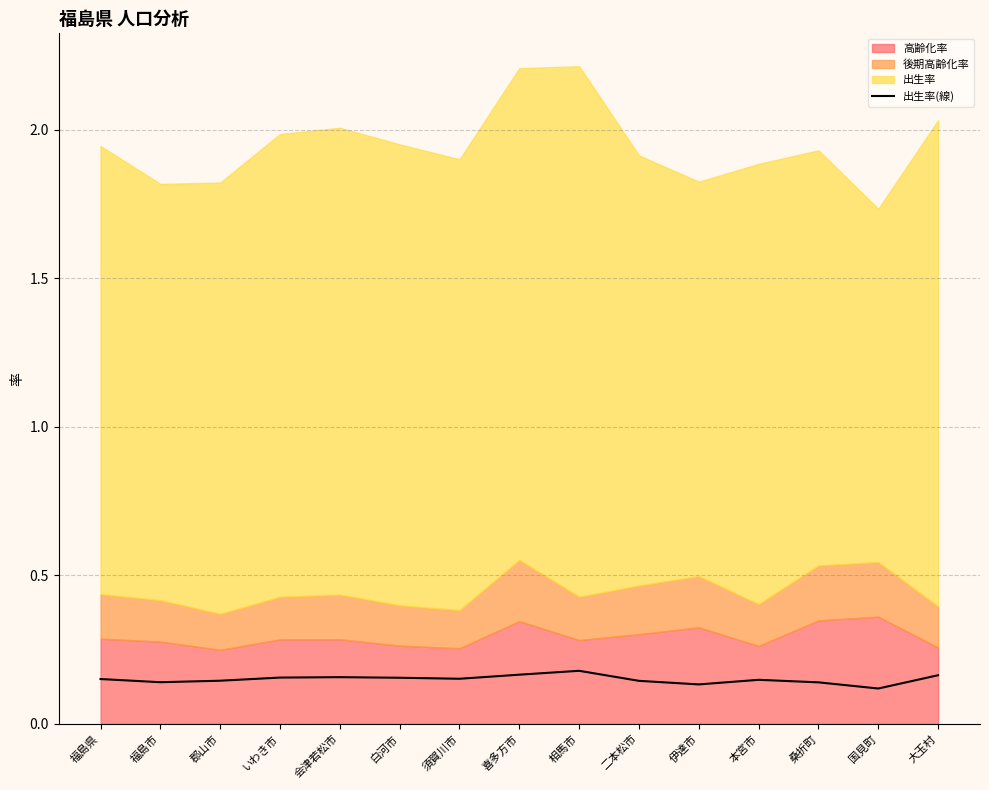

True or false: 出生率(線) has a value of 0.1 at 国見町.

True